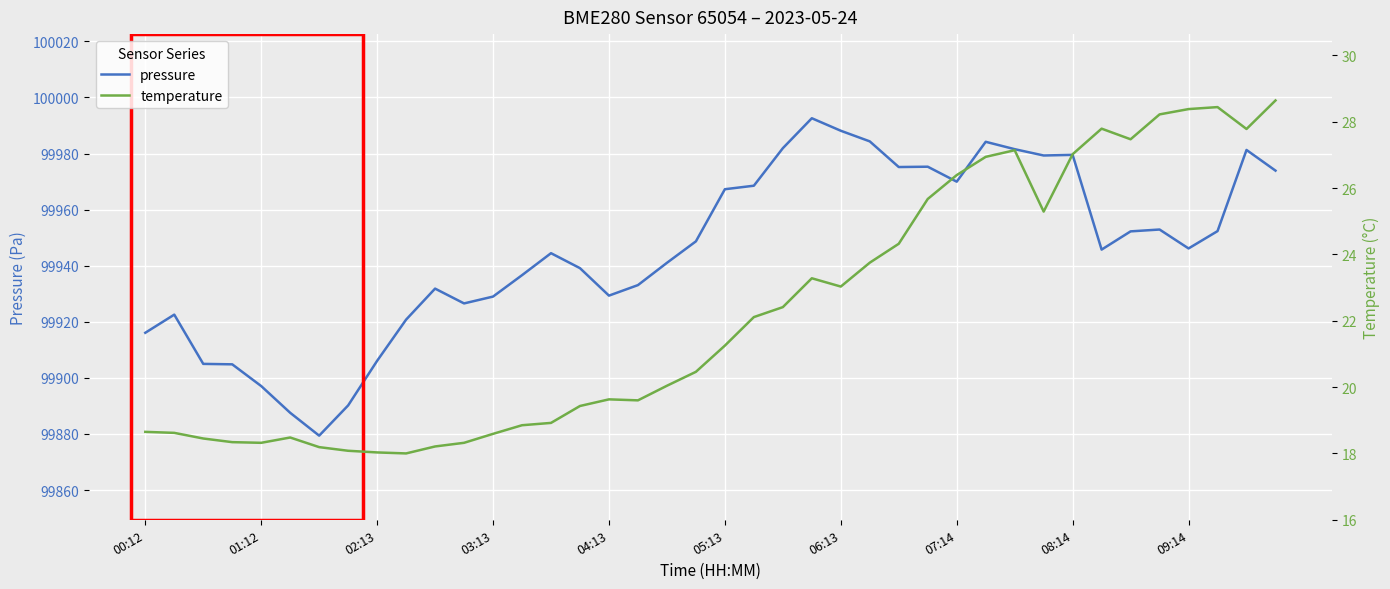

What is the maximum value for pressure?

99992.6